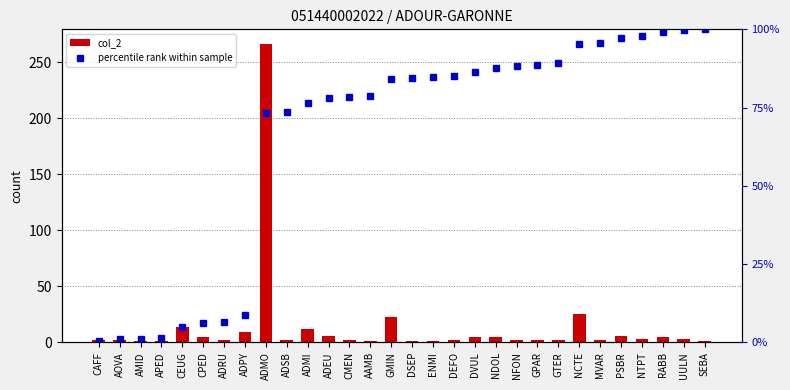

What is the total value across all series at PSBR?

103.1